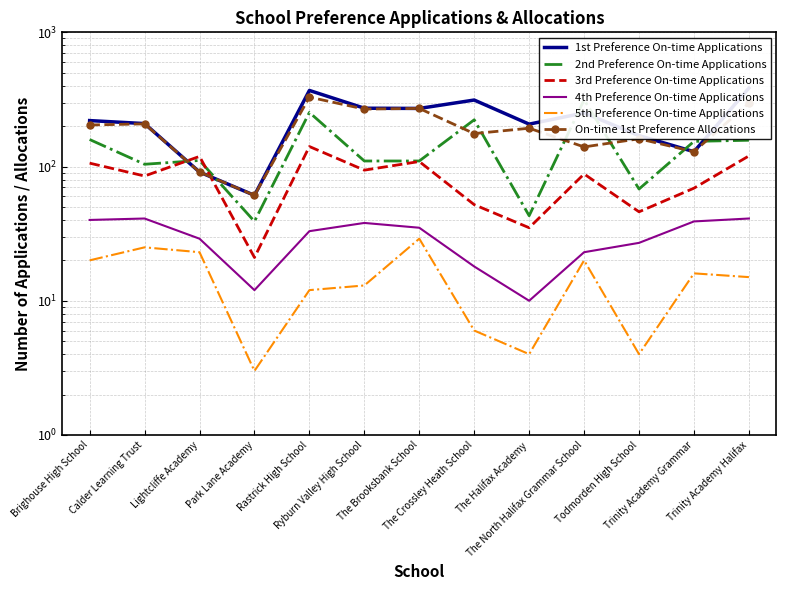

What is the sum of the 2nd Preference On-time Applications values at Park Lane Academy and Todmorden High School?

107